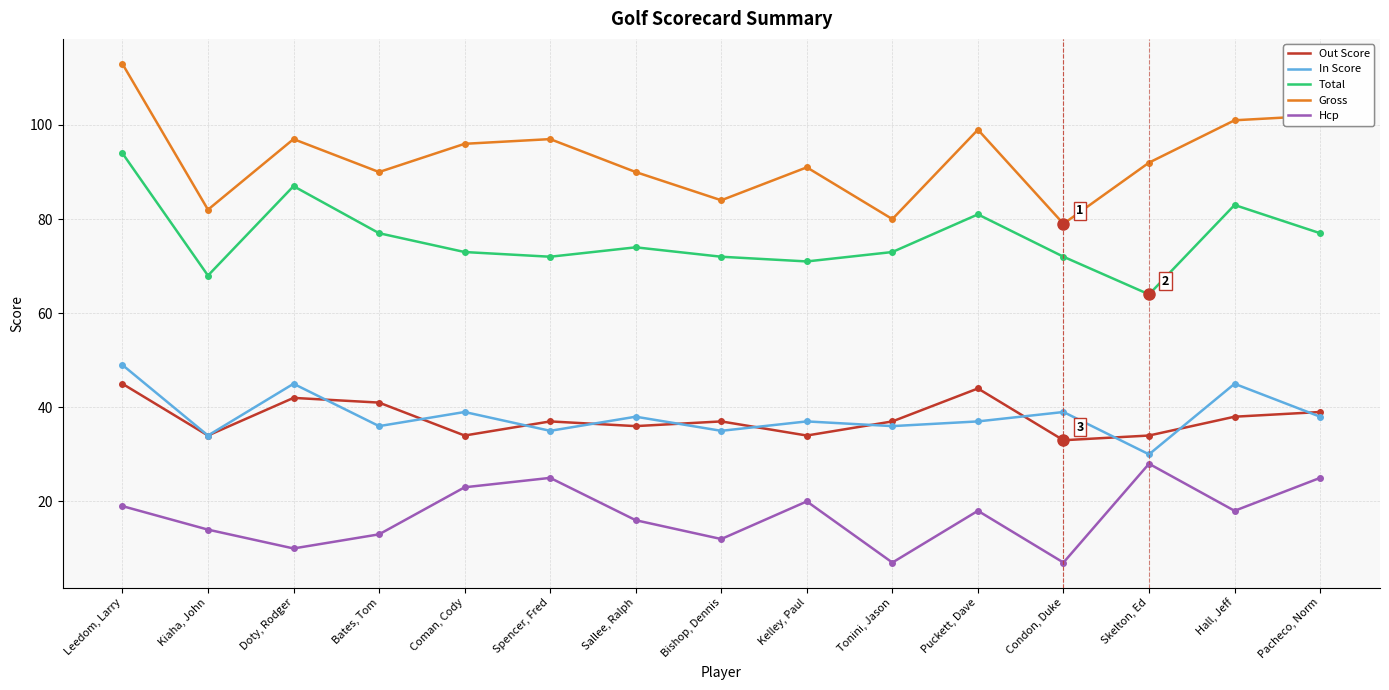

At Bishop, Dennis, list the series in order from largest to smallest.

Gross, Total, Out Score, In Score, Hcp